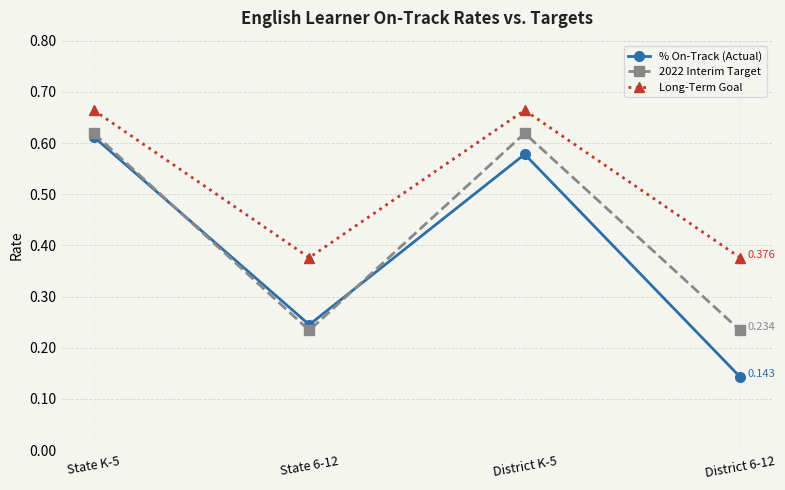

Where is % On-Track (Actual) nearest to the value 0?

District 6-12